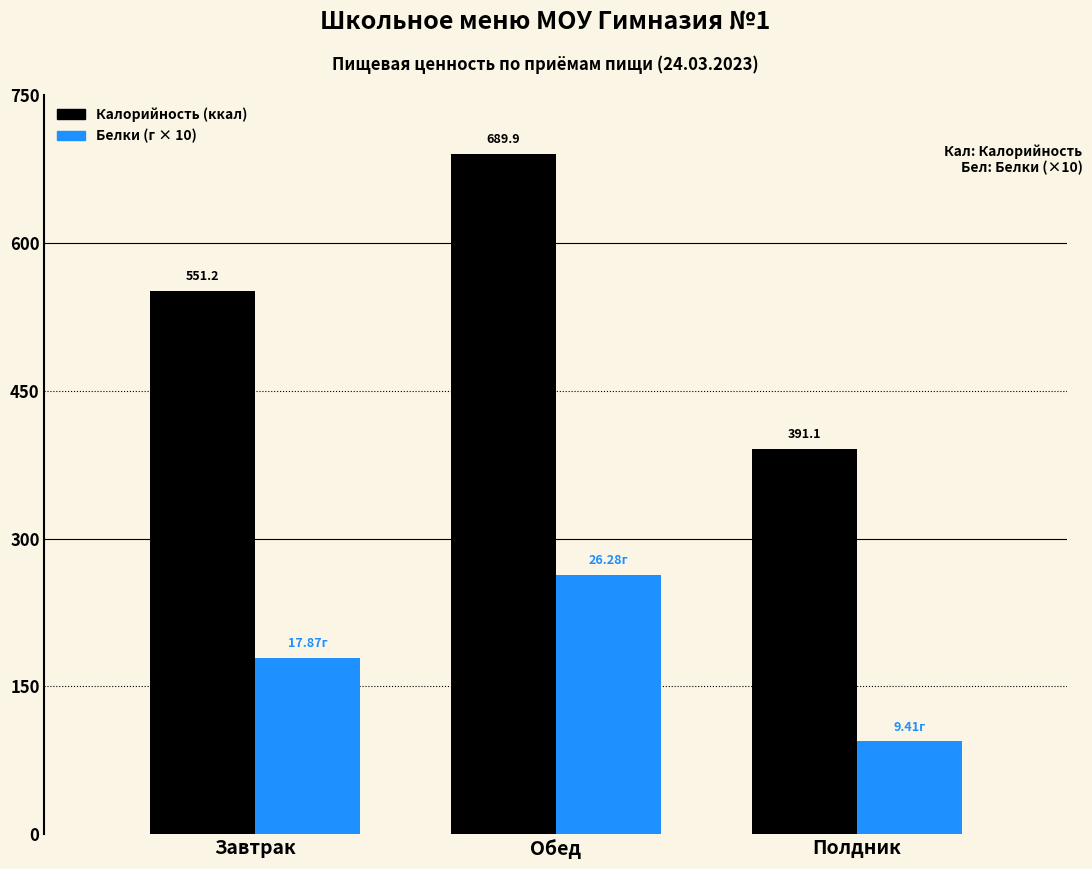

What is the sum of the Белки (г × 10) values at Полдник and Завтрак?

272.8